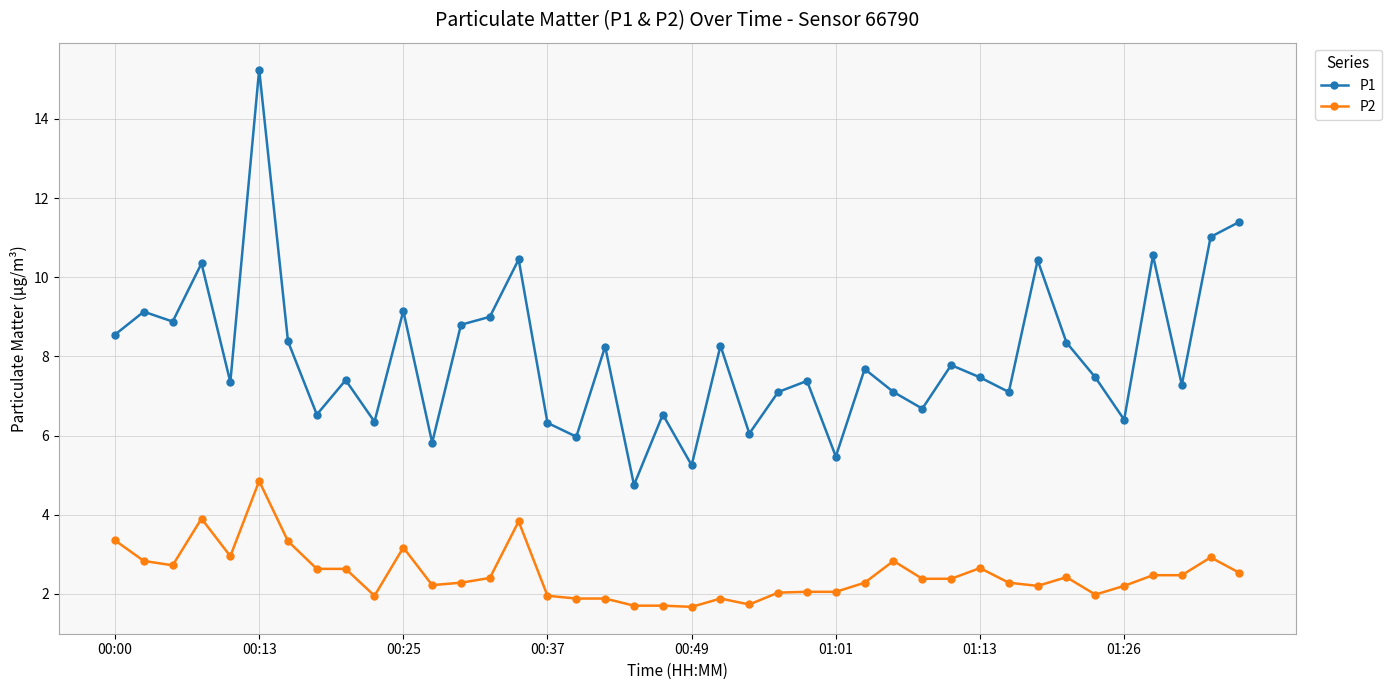

Rank the series by their average value, from highest to lowest.

P1, P2